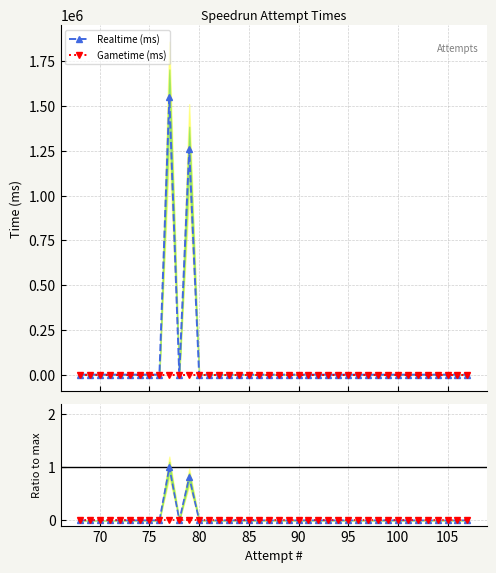

How many values in the Realtime (ms) series exceed 0?

2